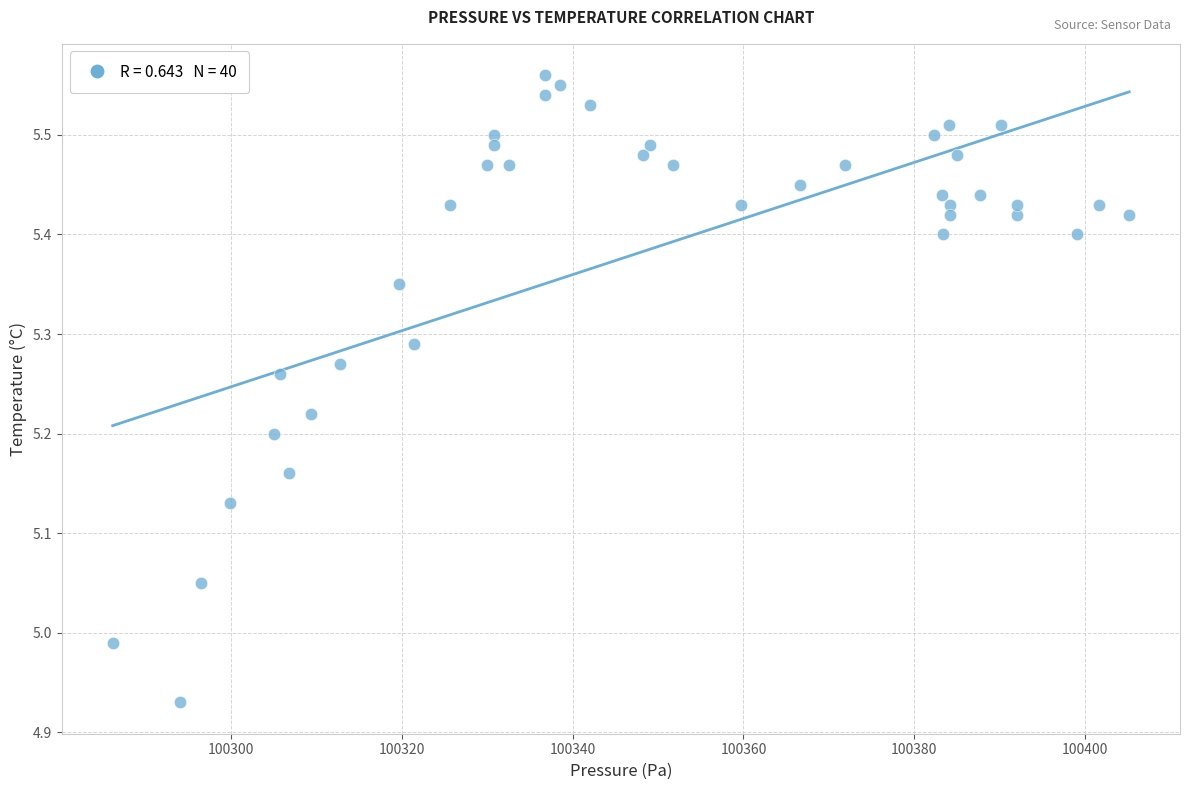

What is the range of X values (max minus min)?

119.1